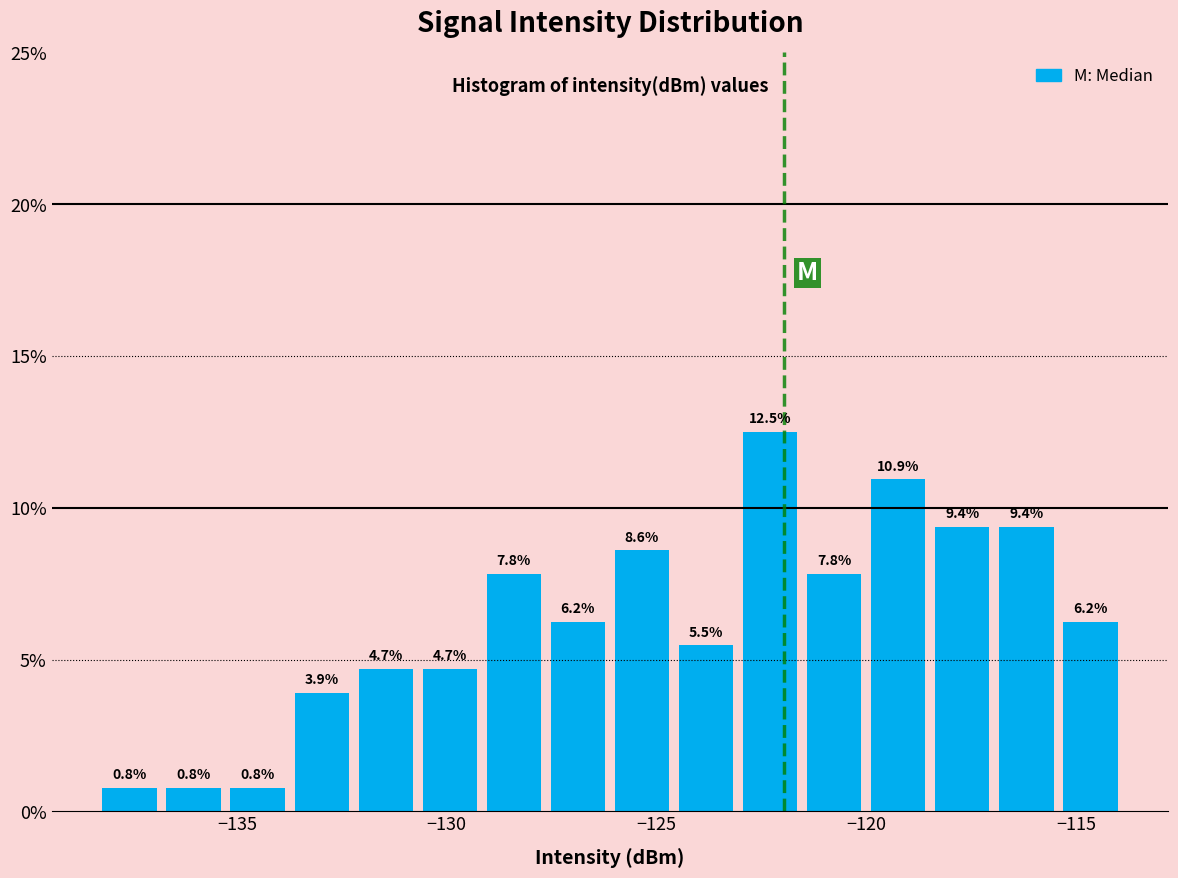

Read against the x-axis, roughly where is the centre of the tallest bar?

-122.5